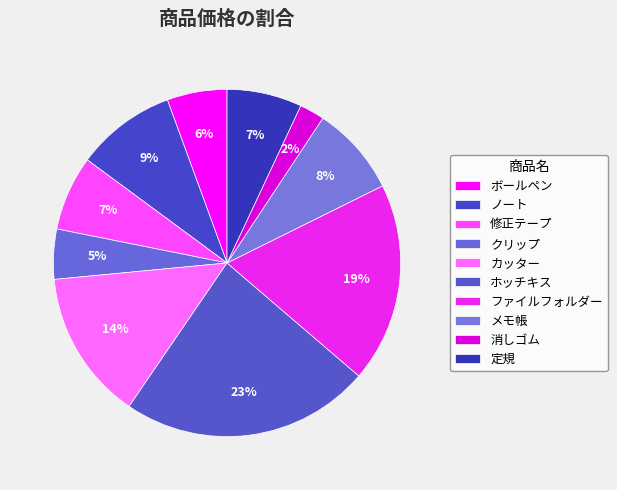

How many segments does this pie chart have?

10